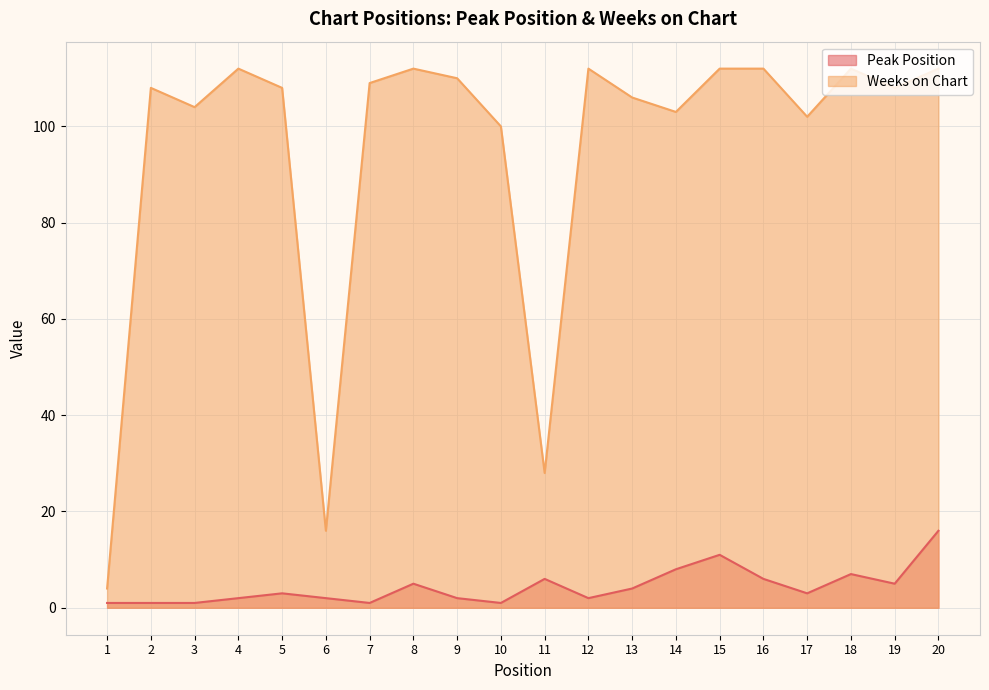

What is the difference between the second highest and minimum values in the Peak Position series?

10